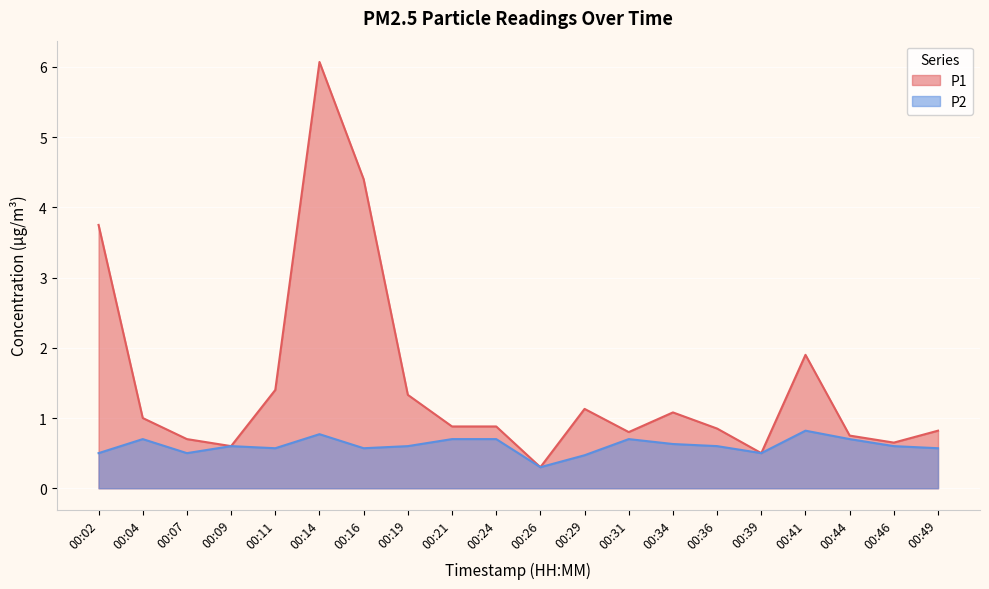

True or false: P1 and P2 intersect in this chart.

False